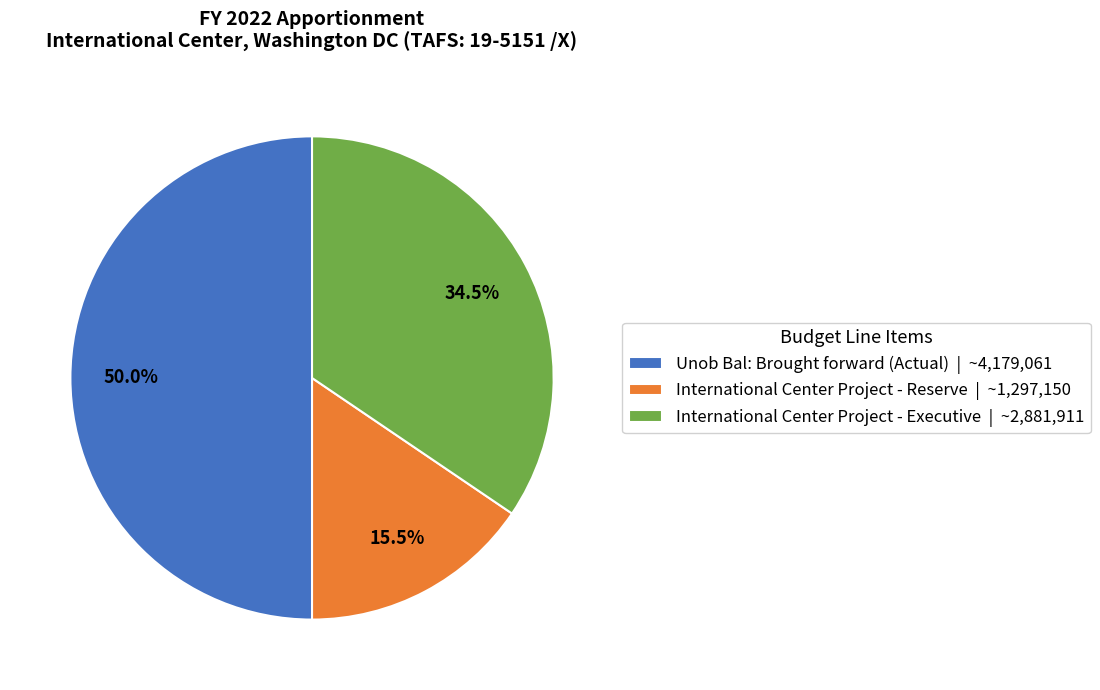

To the nearest percent, what is the average slice percentage?

33%